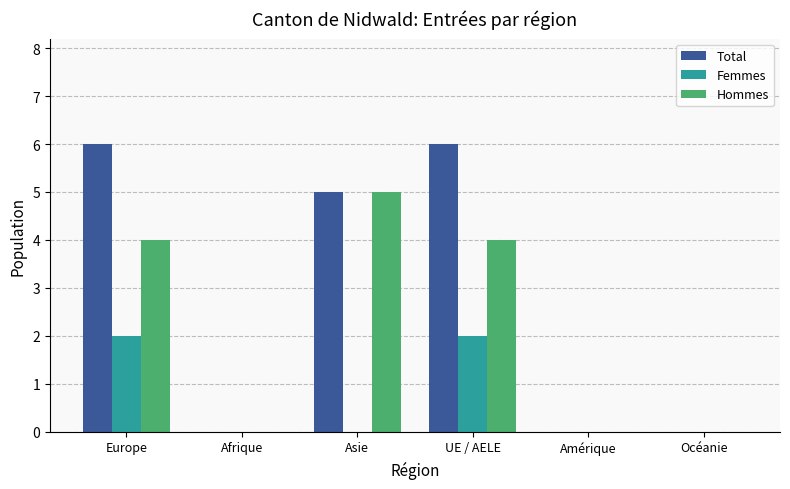

What is the sum of all Total values?

17